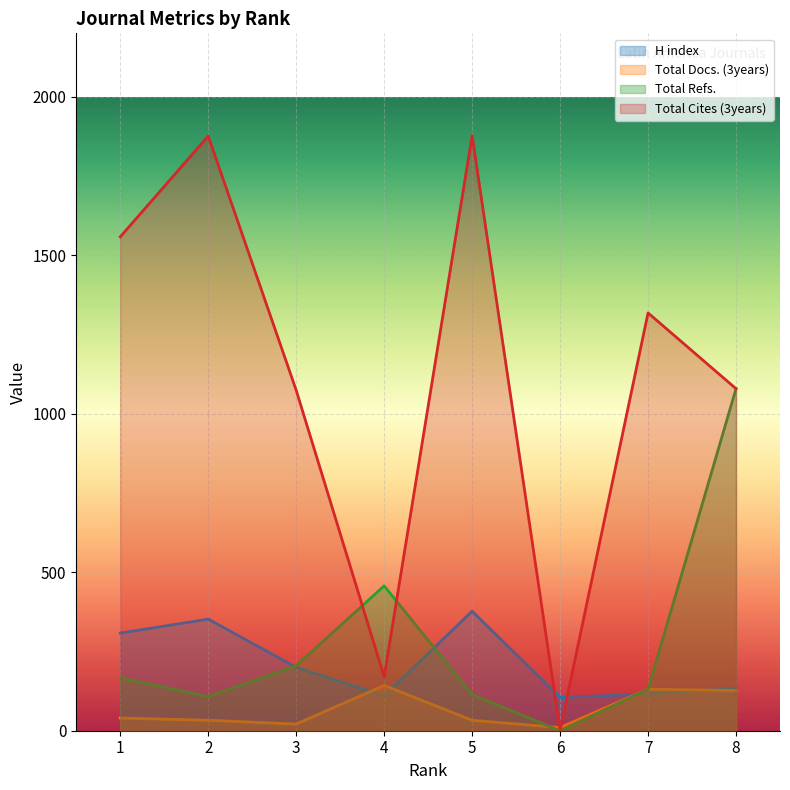

What are all the series names shown in the legend?

H index, Total Docs. (3years), Total Refs., Total Cites (3years)